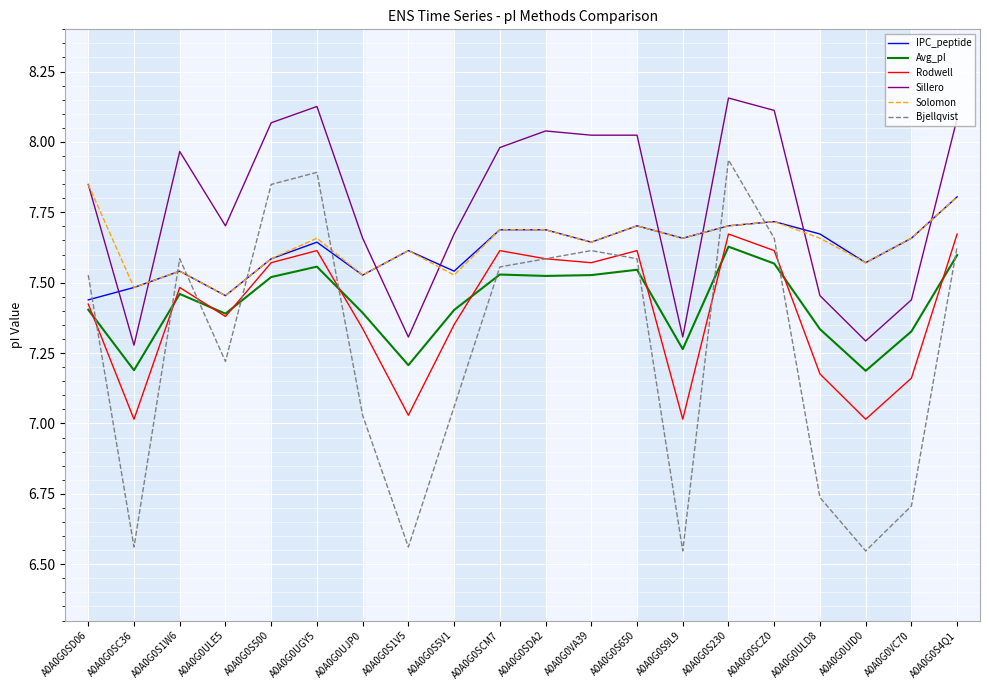

What are all the series names shown in the legend?

IPC_peptide, Avg_pI, Rodwell, Sillero, Solomon, Bjellqvist